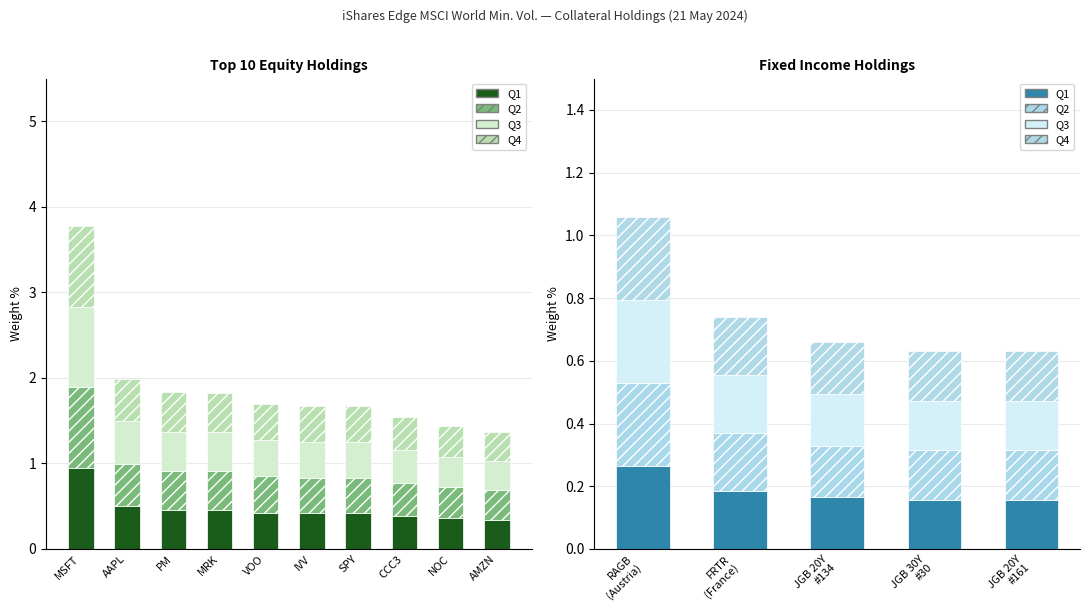

True or false: Q3 has a value of 0.1 at FRTR (France).

False